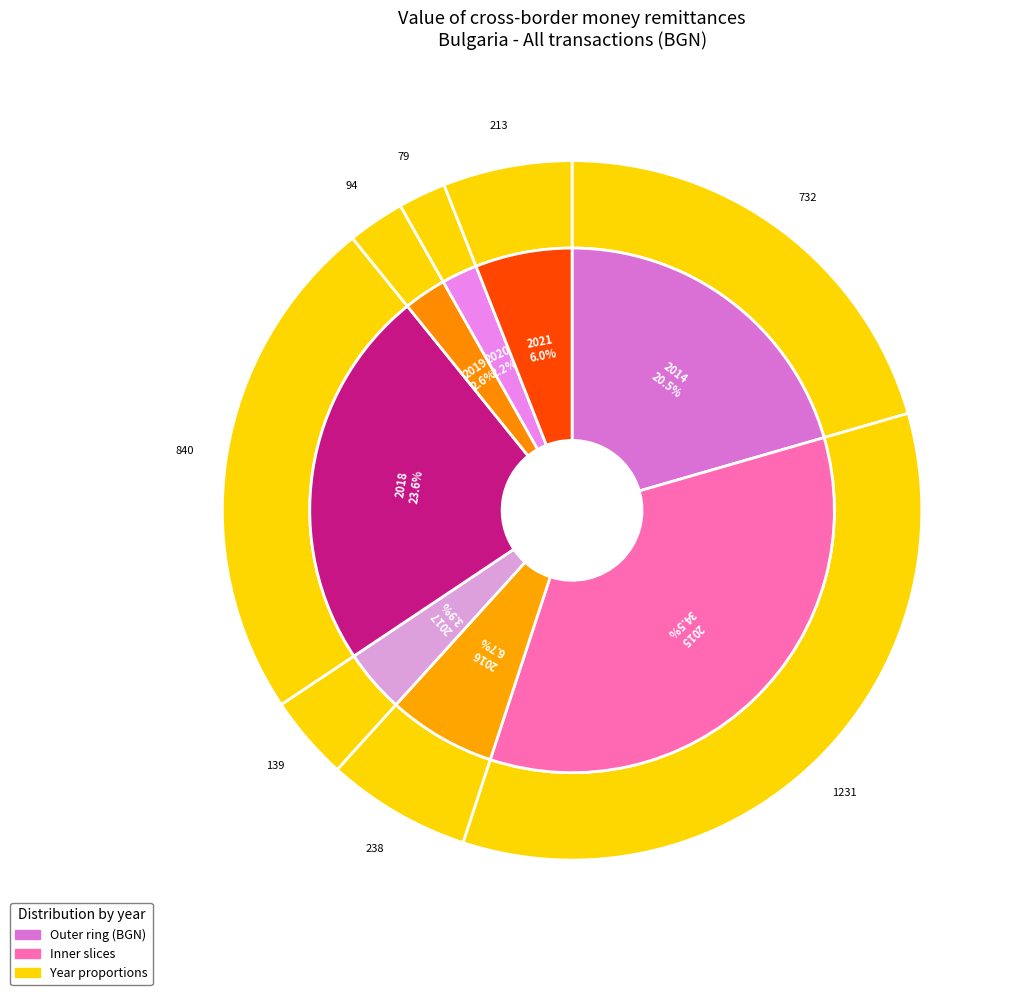

Is it true that 2017 is 4% of the pie?

True